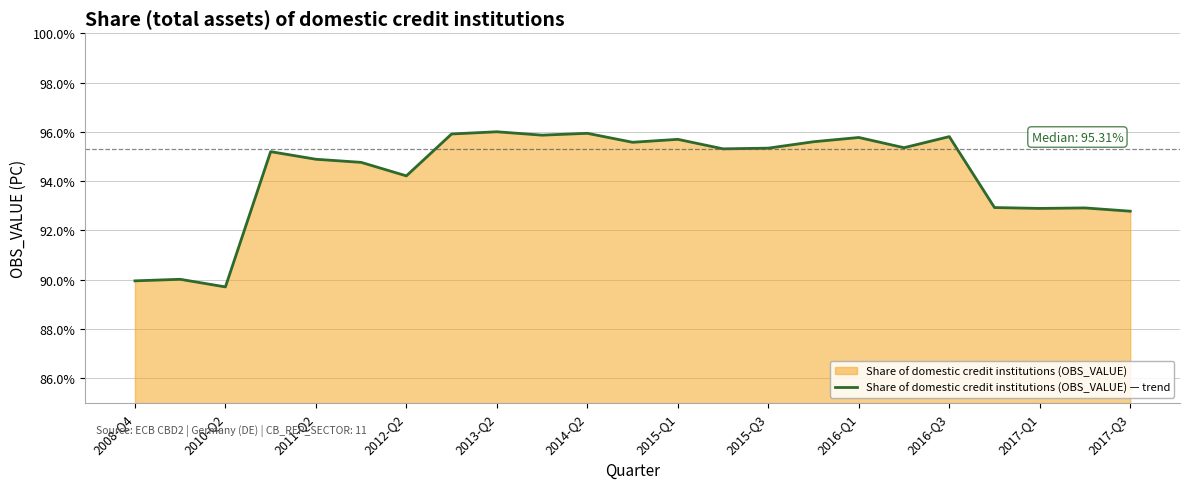

What is the greatest value displayed?

96.0